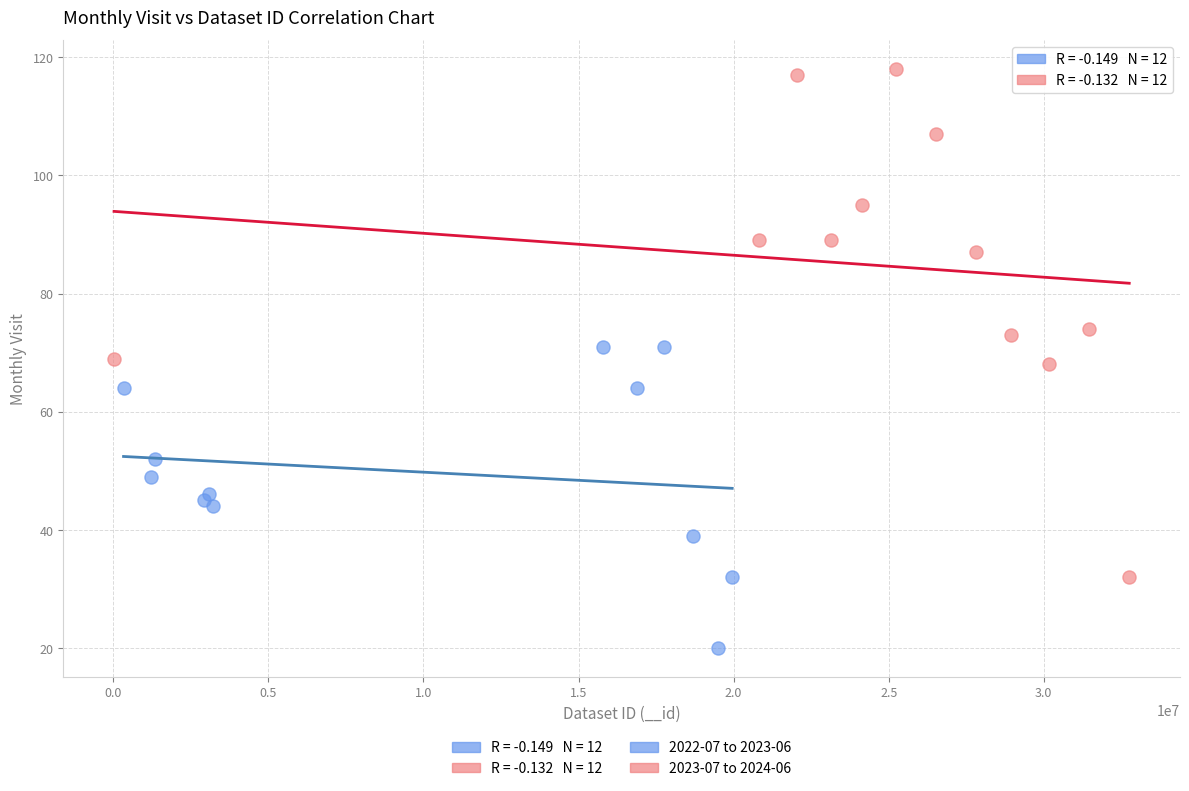

Which series contains the lowest Y value?

2022-07 to 2023-06